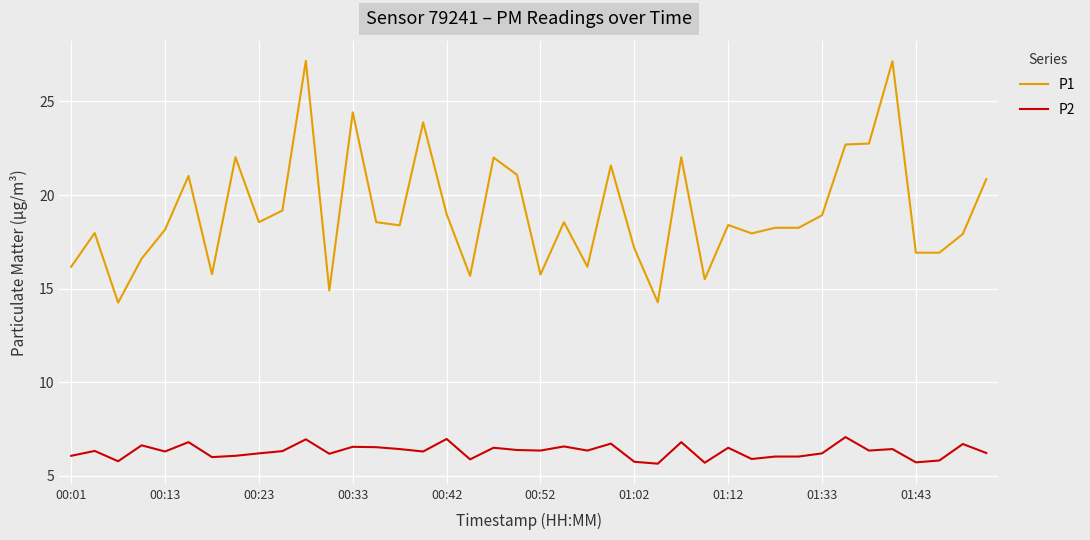

How many lines are shown in the chart?

2